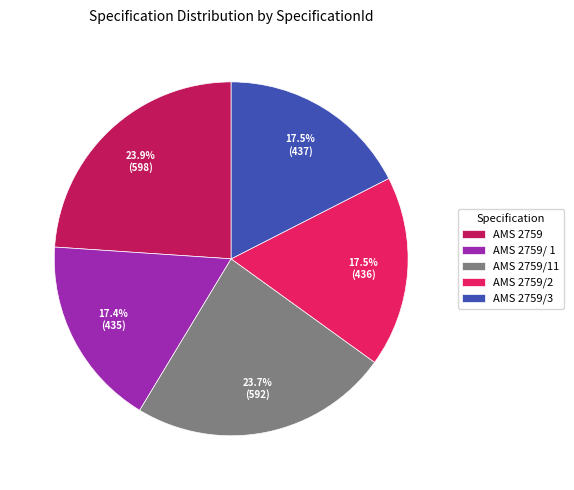

True or false: AMS 2759/ 1 accounts for 26% of the total.

False